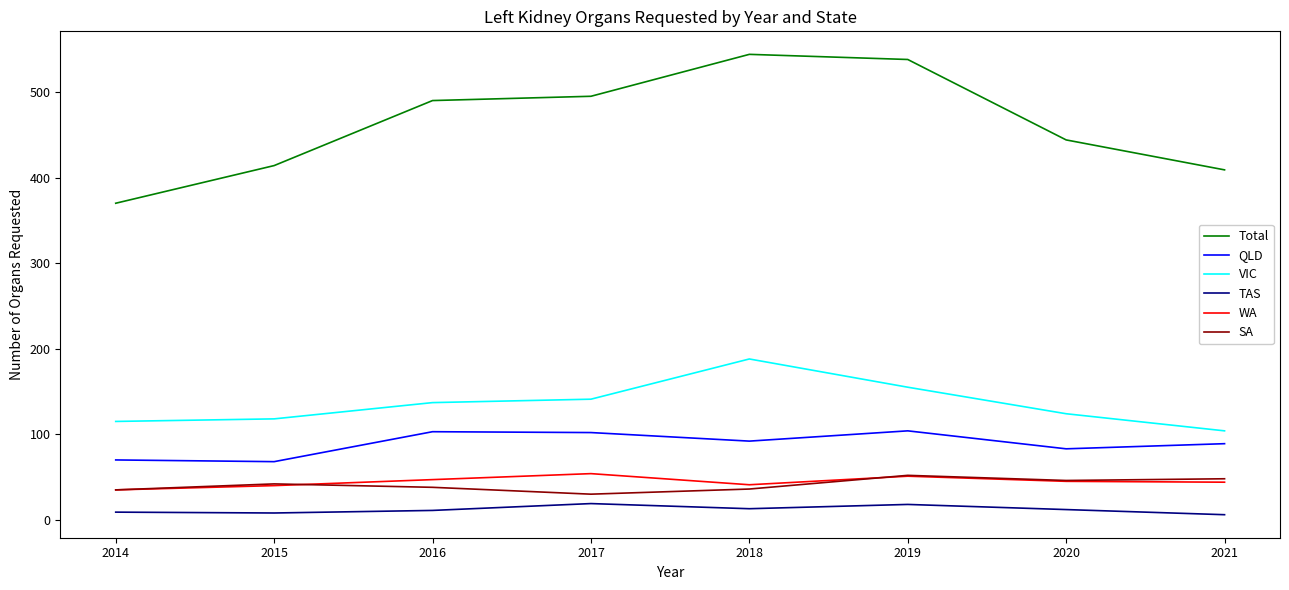

What is the greatest value displayed?

544